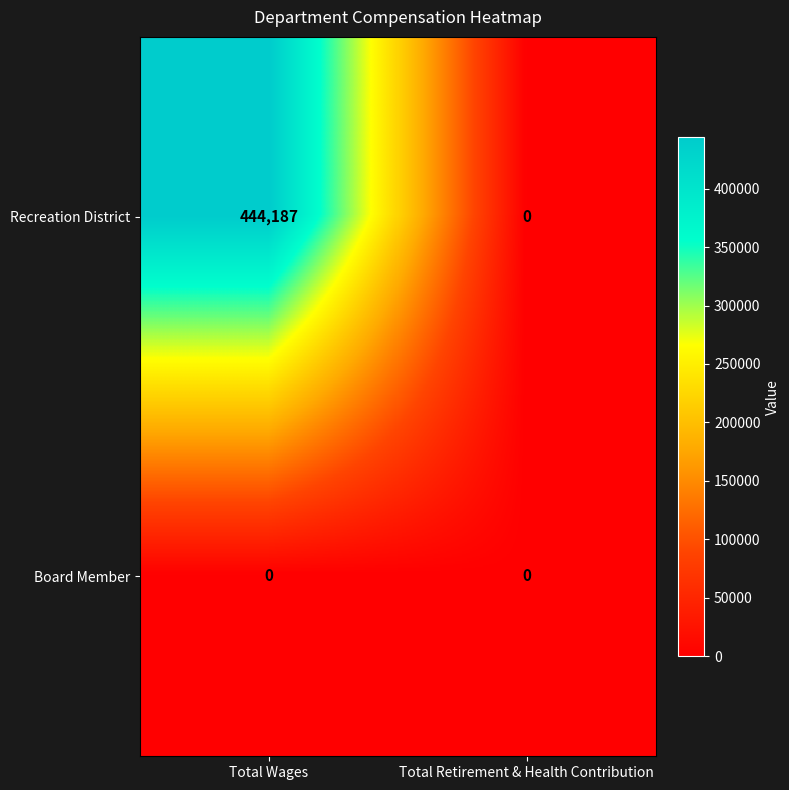

At which category does the chart reach its peak across all series?

Total Wages